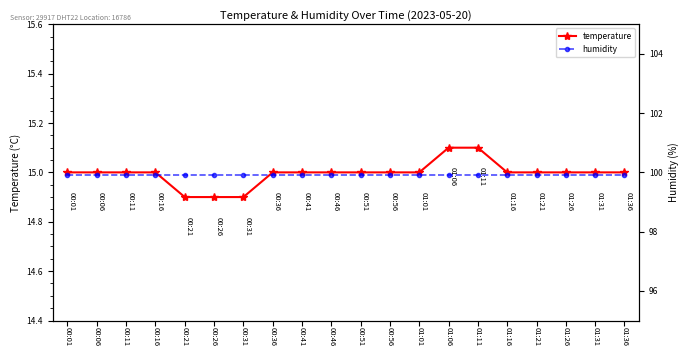

What is the maximum value shown in the chart?

99.9